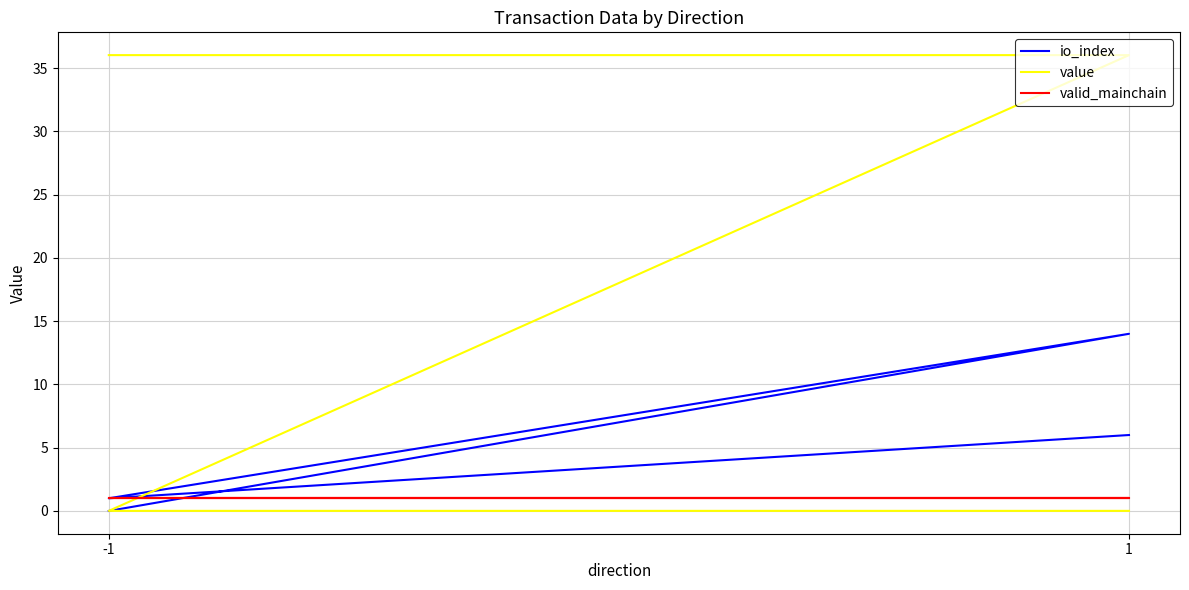

What is the average value of the io_index series?

5.2